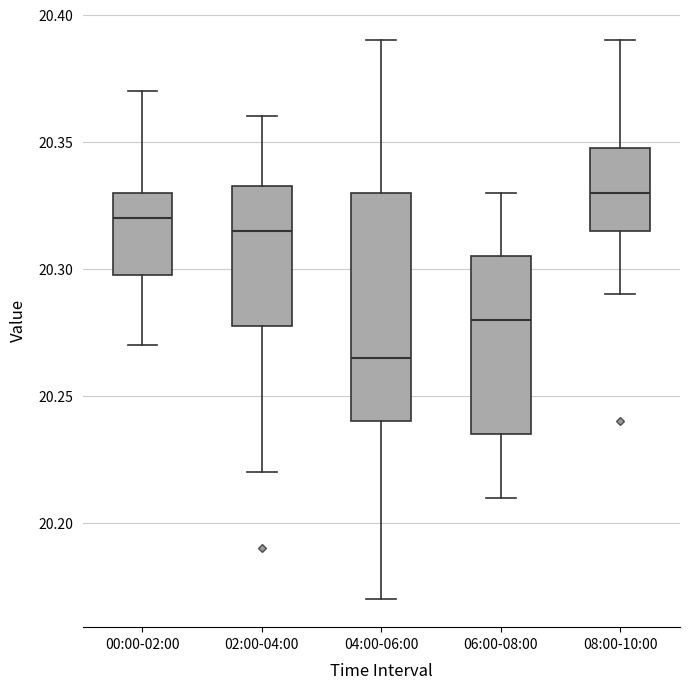

Where does the lower whisker of the box for 00:00-02:00 end on the y-axis? The values are not printed on the chart, so give them approximately, as read against the axis.

20.270